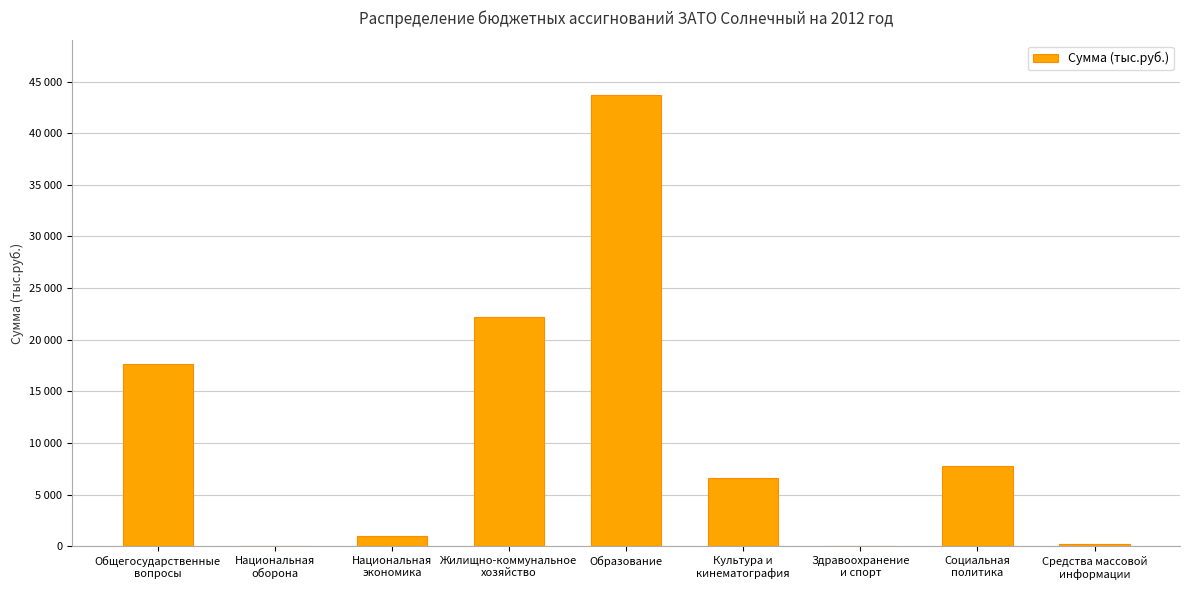

What position from the right is Средства массовой
информации?

1